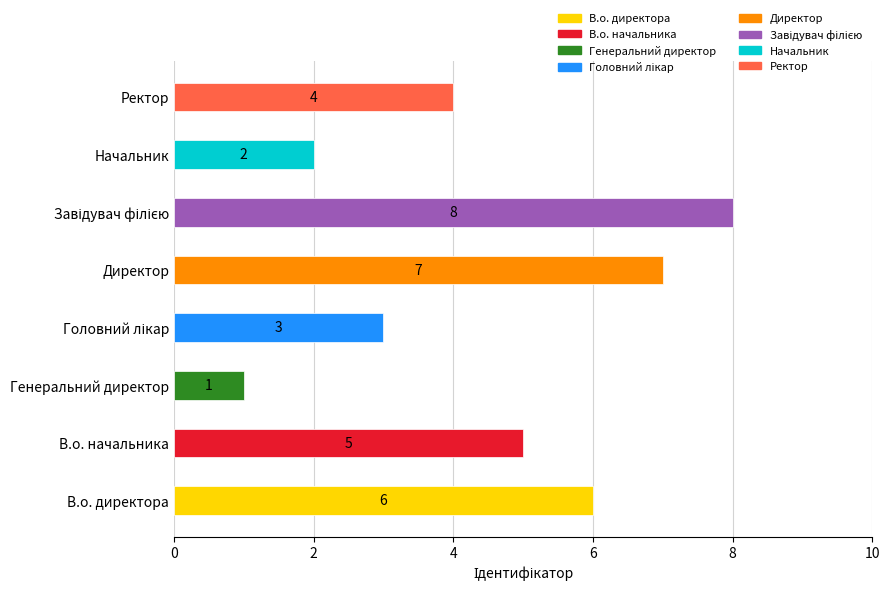

What is the value of the 2nd bar from the left?

5